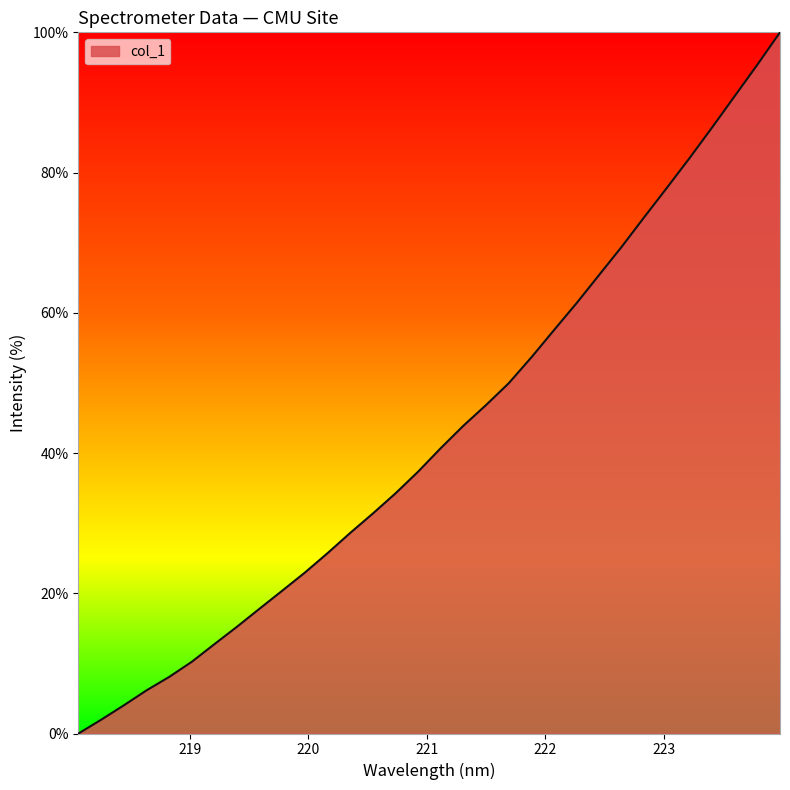

What is the greatest value displayed?

100.0